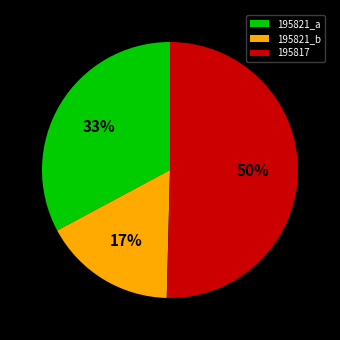

How many slices are in this pie chart?

3